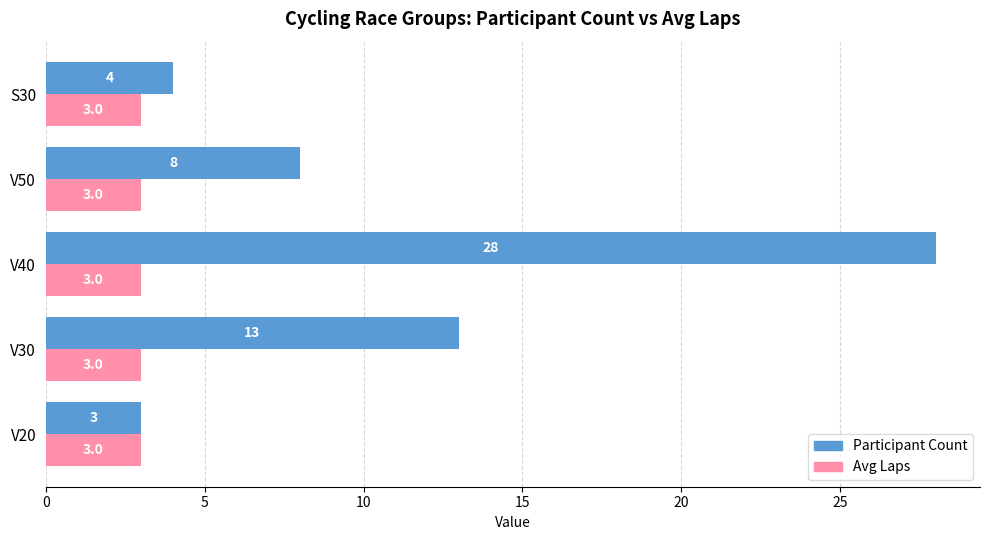

True or false: Participant Count has a value of 28 at V40.

True